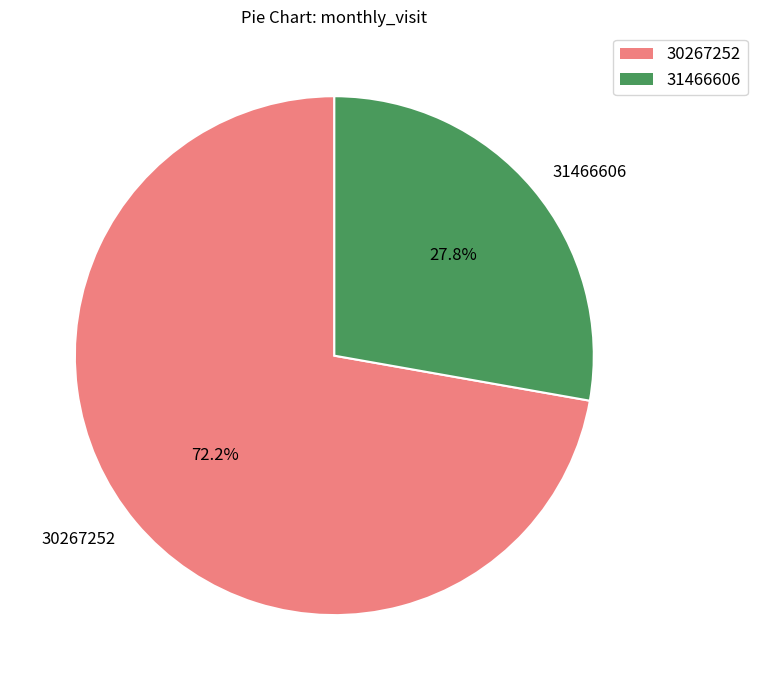

To the nearest percent, what portion does 30267252 represent?

72%